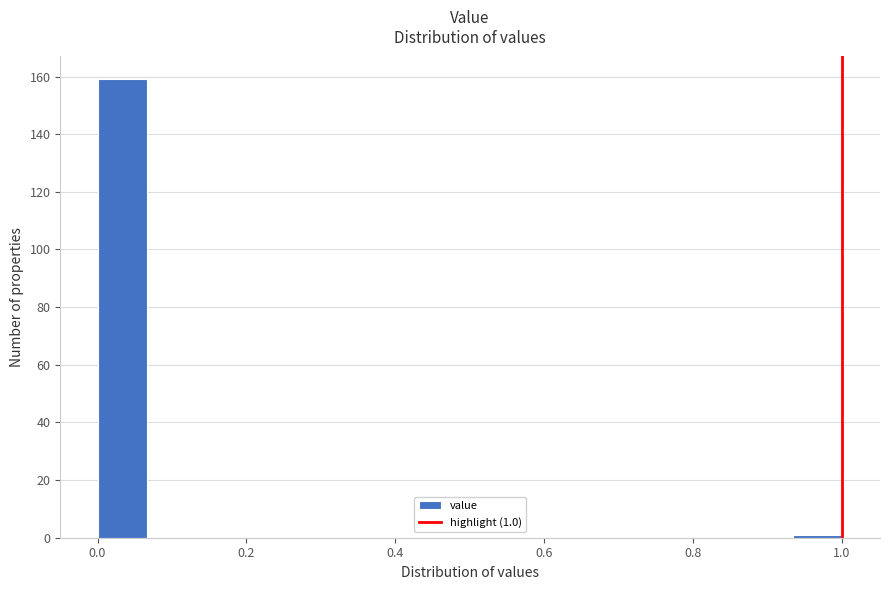

Around what value on the x-axis is the tallest bar? Give the approximate position of its centre, as read against the axis.

0.04